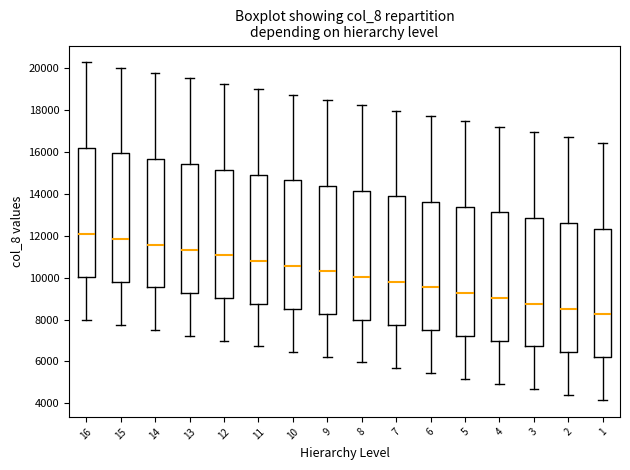

Reading left to right, transcribe this box plot: for each box, give where its median line is, the range the box spans, and where its two whiskers end, as read against the y-axis. The values are not printed on the chart, so give them approximately, as read against the axis.

16: median 12000, box 10000 to 16200, whiskers 8000 to 20200
15: median 11800, box 9800 to 16000, whiskers 7800 to 20000
14: median 11600, box 9600 to 15600, whiskers 7400 to 19800
13: median 11400, box 9200 to 15400, whiskers 7200 to 19600
12: median 11000, box 9000 to 15200, whiskers 7000 to 19200
11: median 10800, box 8800 to 15000, whiskers 6800 to 19000
10: median 10600, box 8600 to 14600, whiskers 6400 to 18800
9: median 10400, box 8200 to 14400, whiskers 6200 to 18400
8: median 10000, box 8000 to 14200, whiskers 6000 to 18200
7: median 9800, box 7800 to 13800, whiskers 5600 to 18000
6: median 9600, box 7400 to 13600, whiskers 5400 to 17800
5: median 9200, box 7200 to 13400, whiskers 5200 to 17400
4: median 9000, box 7000 to 13200, whiskers 5000 to 17200
3: median 8800, box 6800 to 12800, whiskers 4600 to 17000
2: median 8600, box 6400 to 12600, whiskers 4400 to 16800
1: median 8200, box 6200 to 12400, whiskers 4200 to 16400